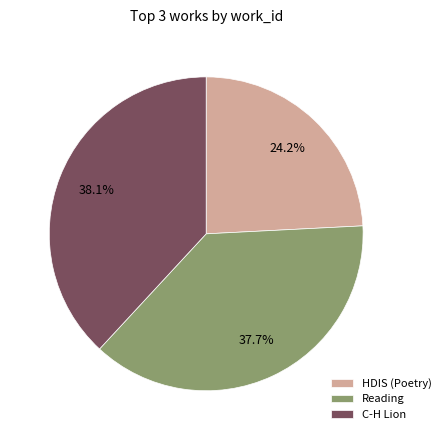

What is the smallest slice in the pie chart?

HDIS (Poetry)